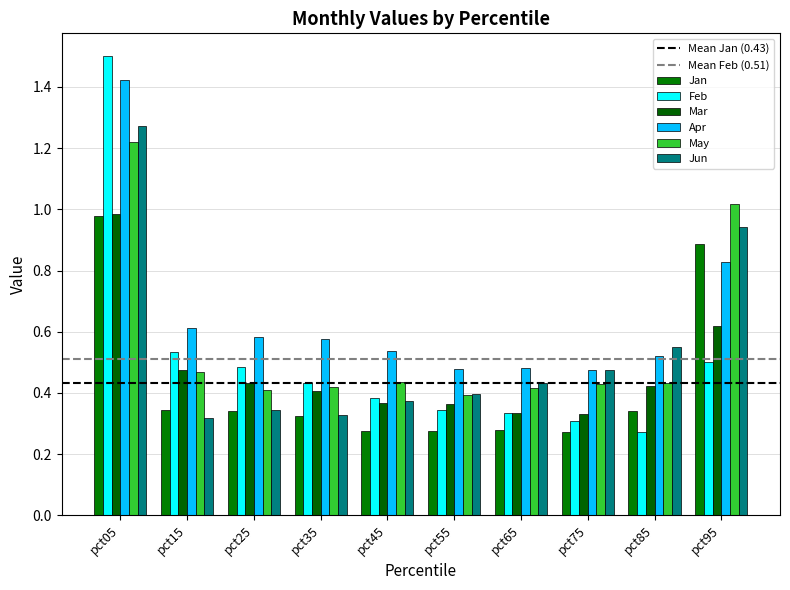

What is the average value of the May series?

0.6